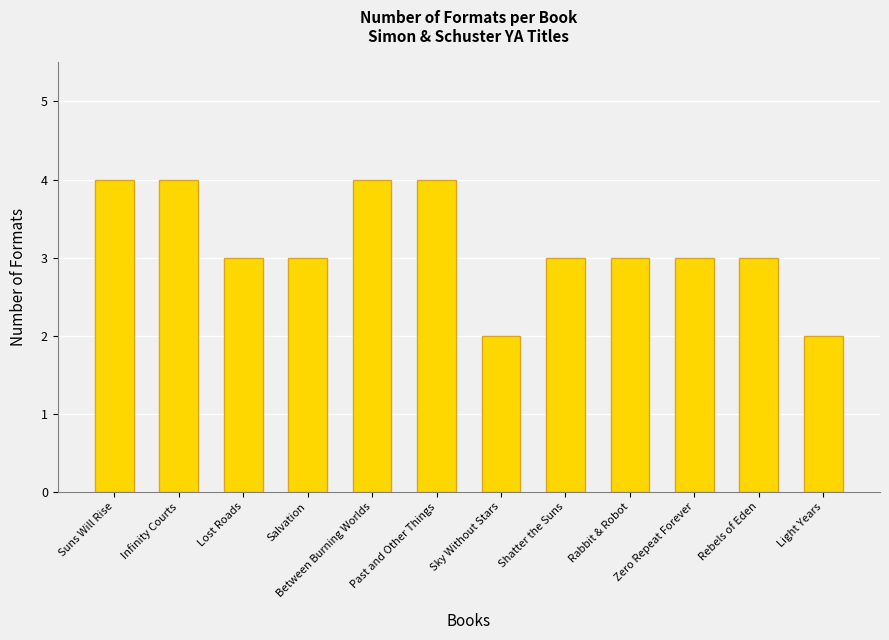

True or false: the data shows 4 at Past and Other Things.

True